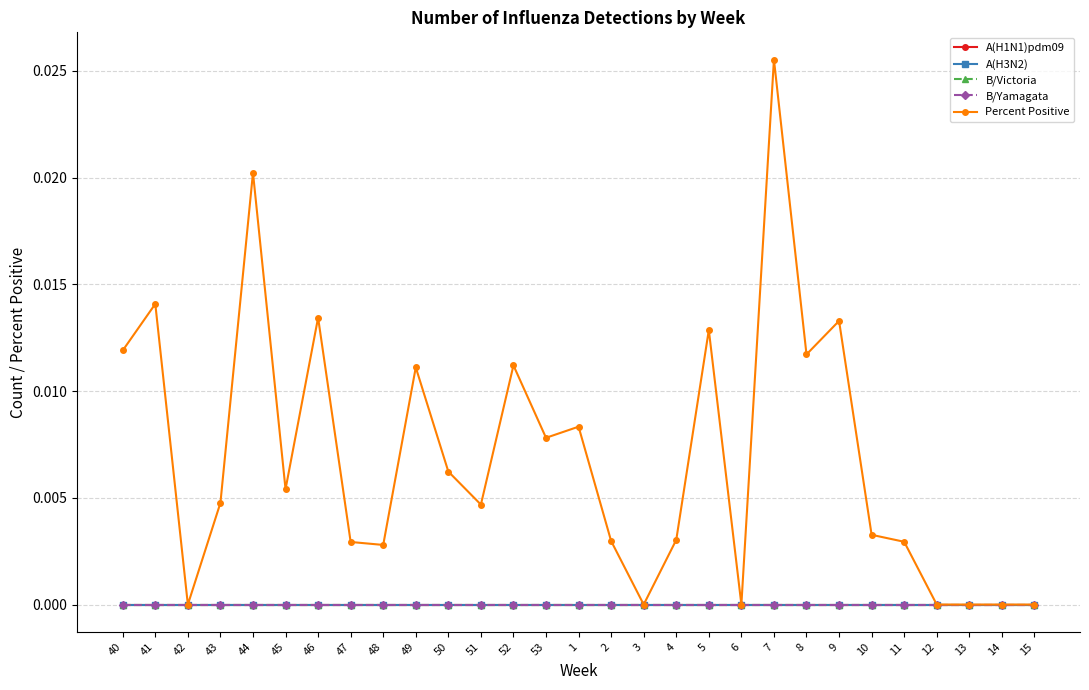

Does the chart have visible grid lines?

Yes